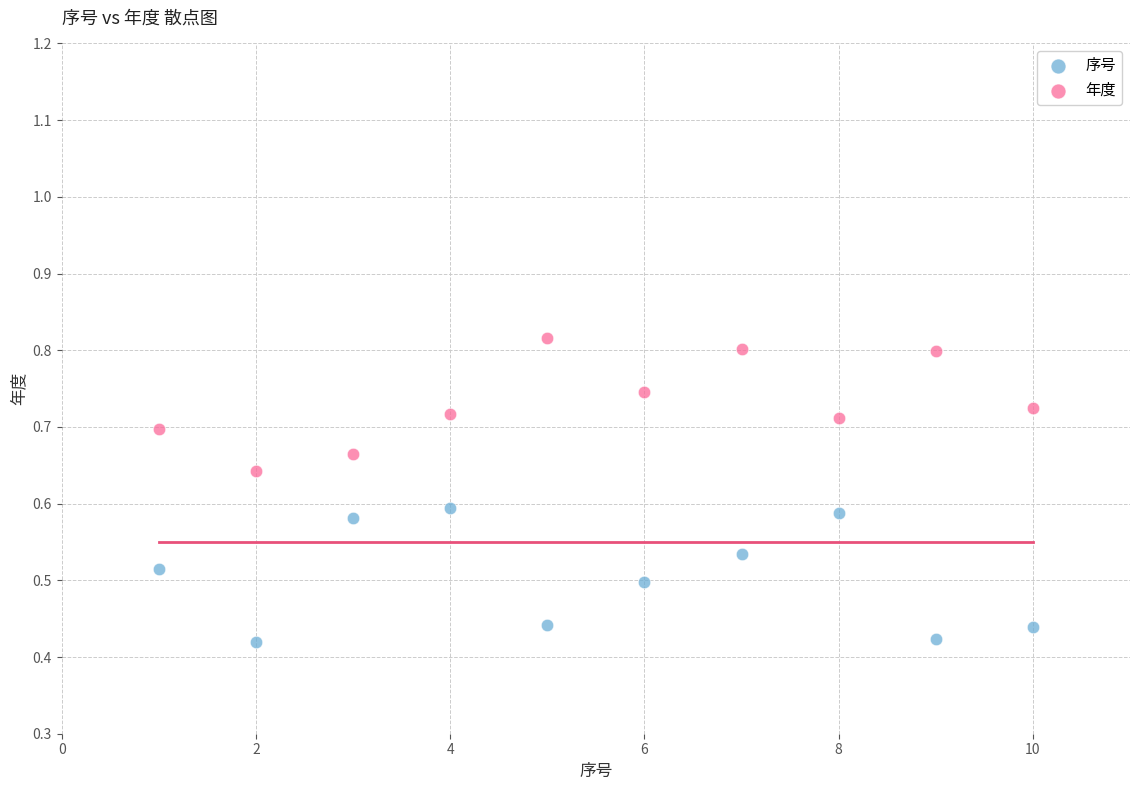

Which series reaches the minimum Y coordinate?

序号